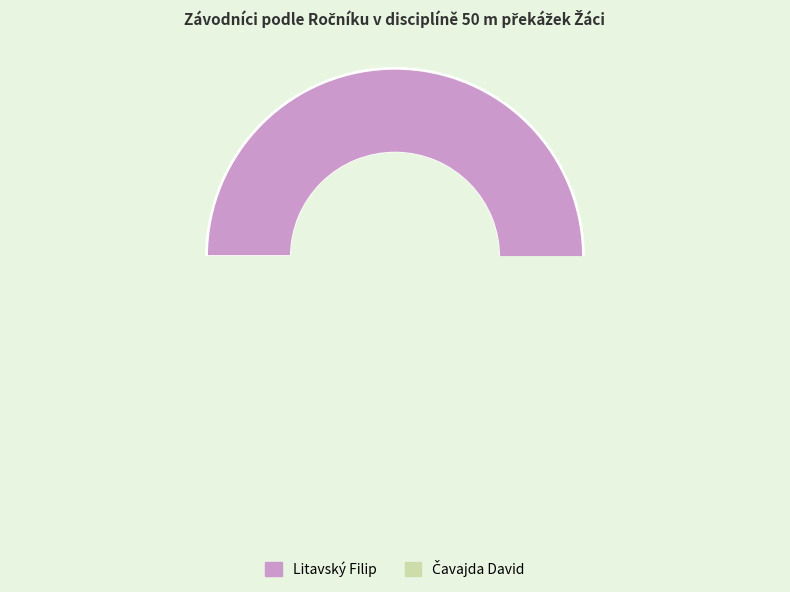

To the nearest percent, what percentage of the pie is Litavský Filip?

50%